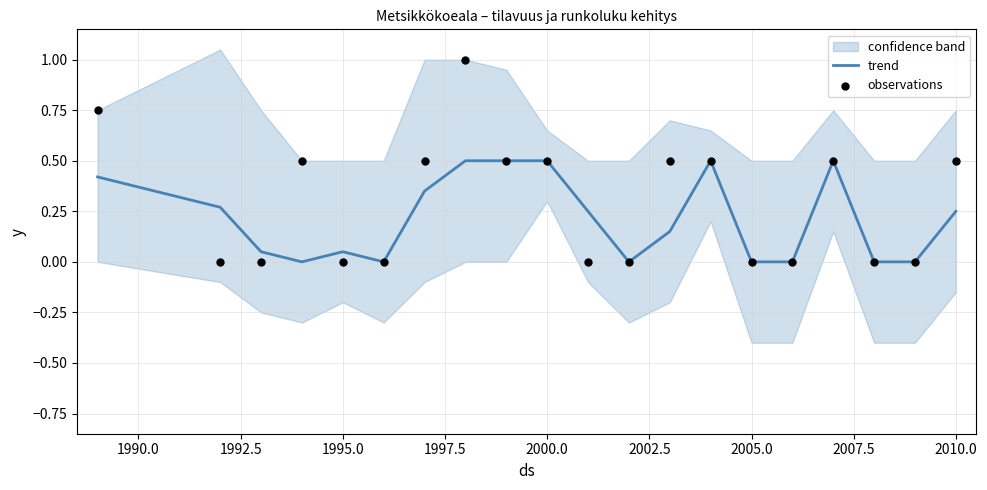

Which series has the widest spread of Y values?

observations